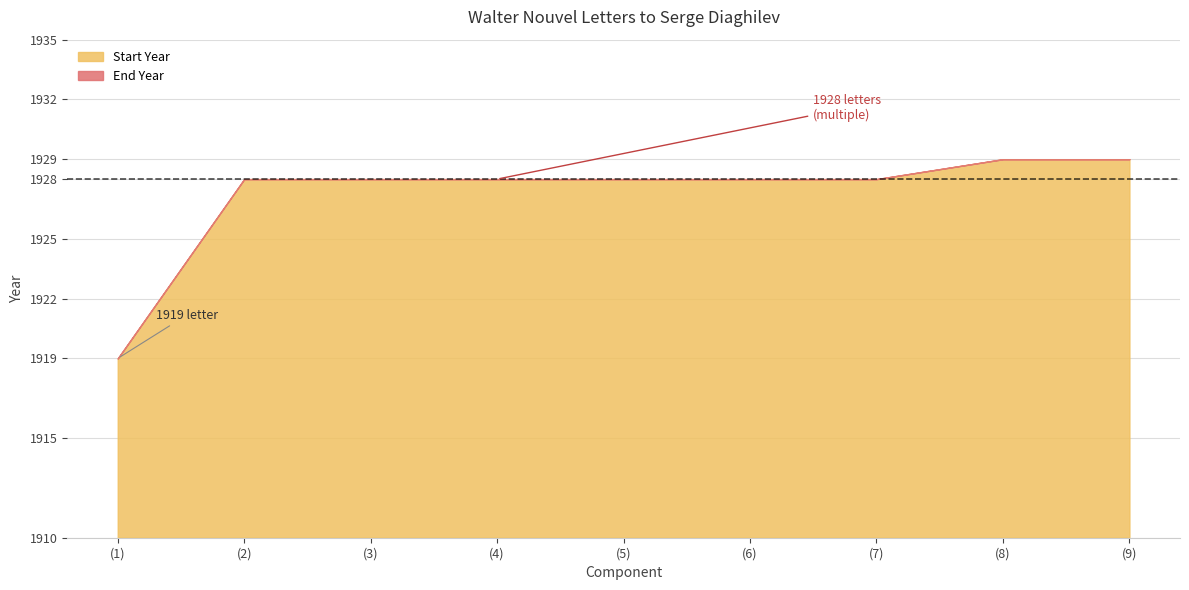

True or false: End Year has a value of 1928 at (4).

True